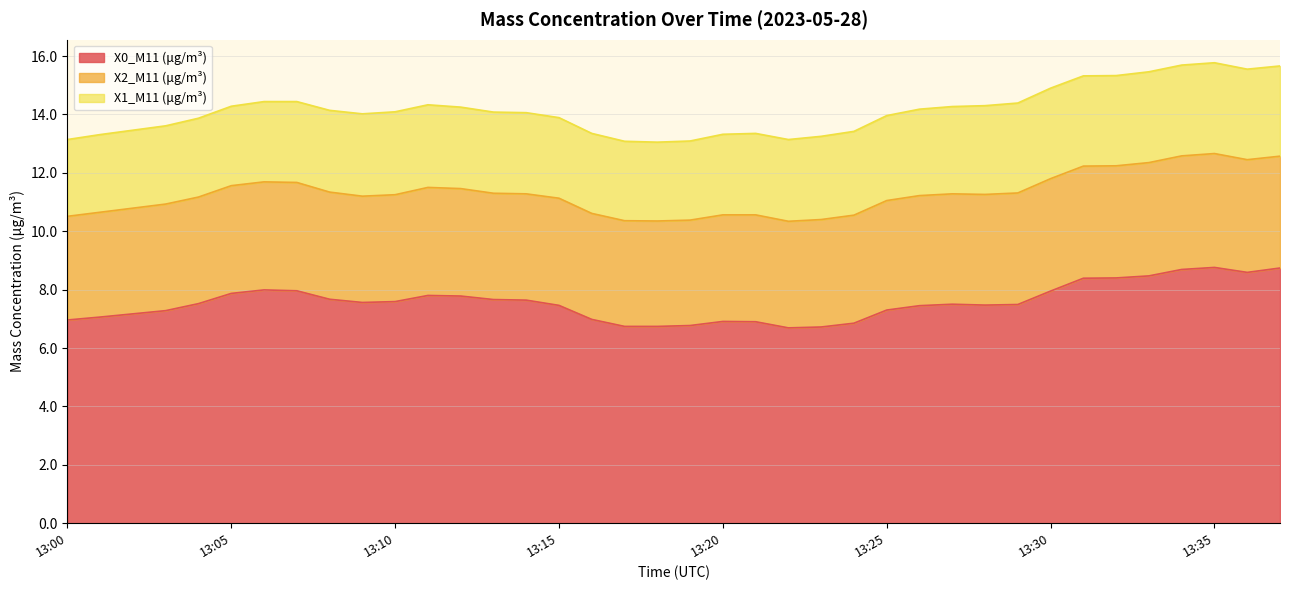

True or false: X1_M11 (μg/m³) has more than 0 points higher than both neighbors.

True